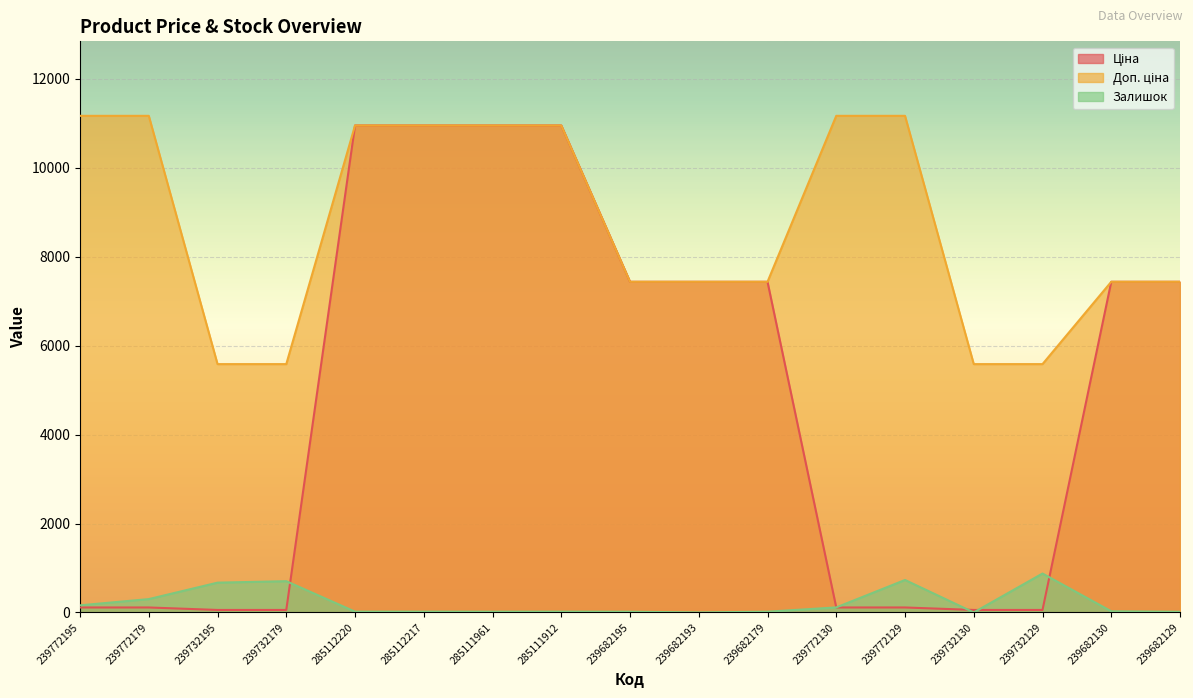

Is it true that Ціна equals 36.9 at 239732179?

False